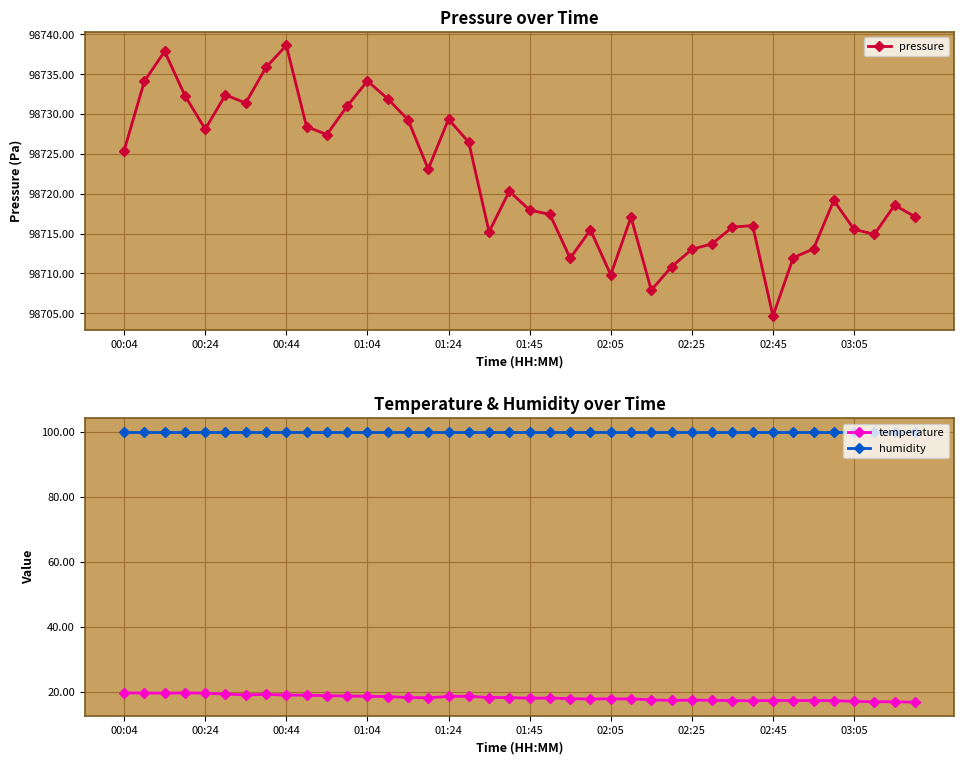

The humidity series shows 100.0 at 30. True or false?

True